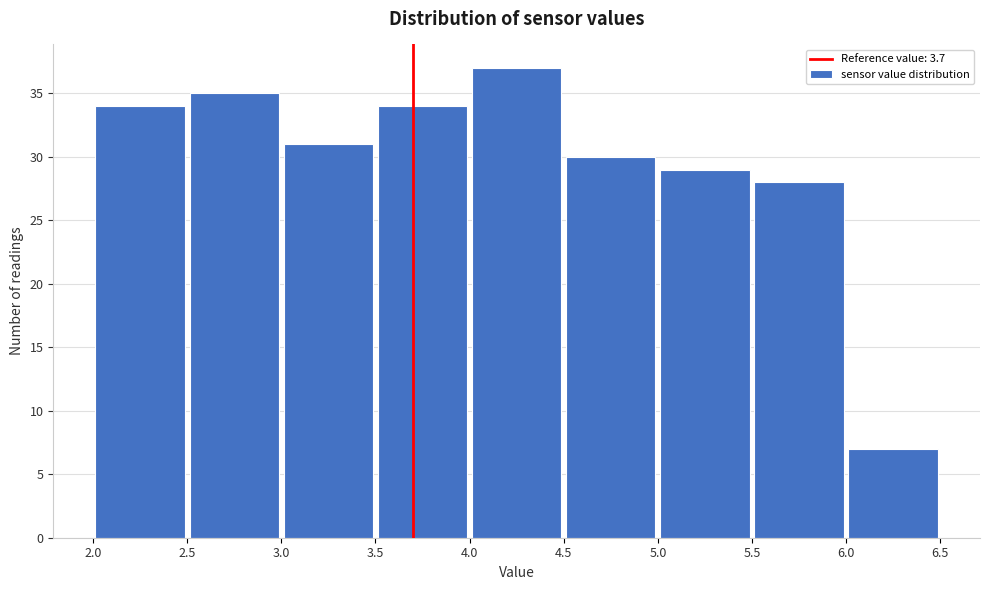

Reading left to right, transcribe this chart: for each bar, give the range it covers on the x-axis and its height. The values are not printed on the chart, so give them approximately, as read against the axis.

2.0 to 2.5: 34
2.5 to 3.0: 35
3.0 to 3.5: 31
3.5 to 4.0: 34
4.0 to 4.5: 37
4.5 to 5.0: 30
5.0 to 5.5: 29
5.5 to 6.0: 28
6.0 to 6.5: 7